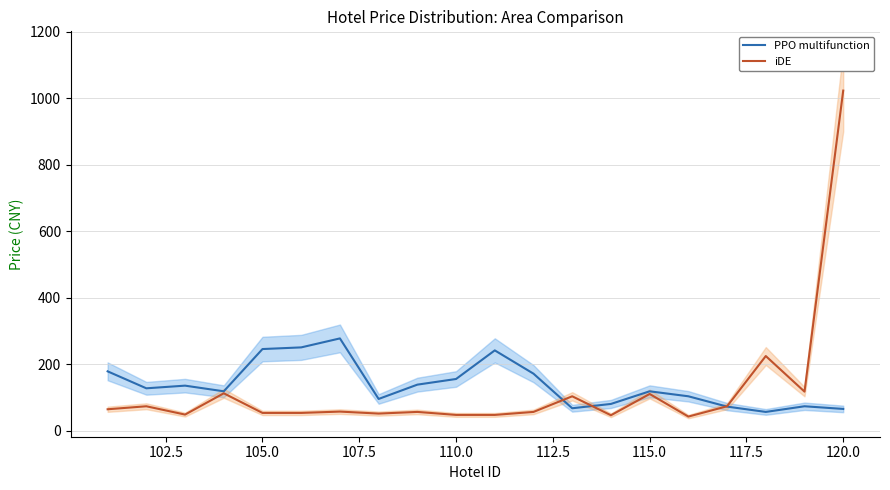

The iDE series shows 369 at 120.0. True or false?

False